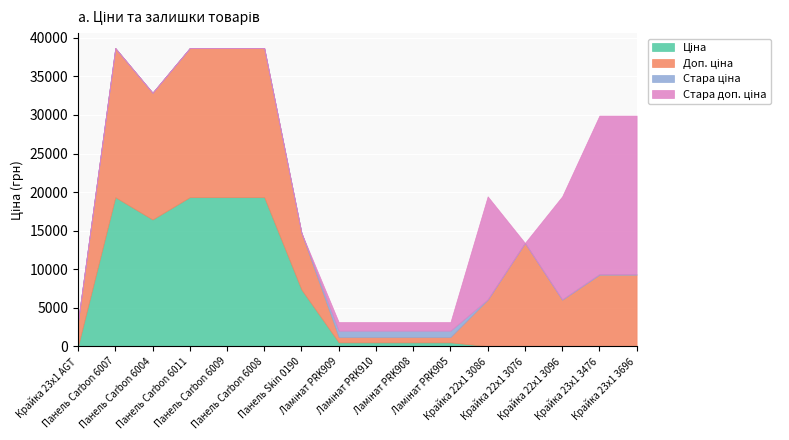

Rank the series by their maximum value, from highest to lowest.

Стара доп. ціна, Ціна, Доп. ціна, Стара ціна